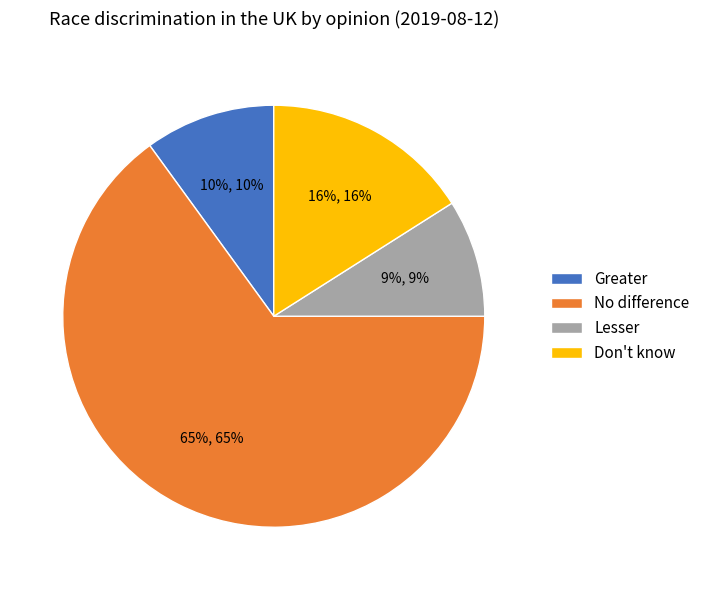

Which category has the smallest portion of the pie?

Lesser